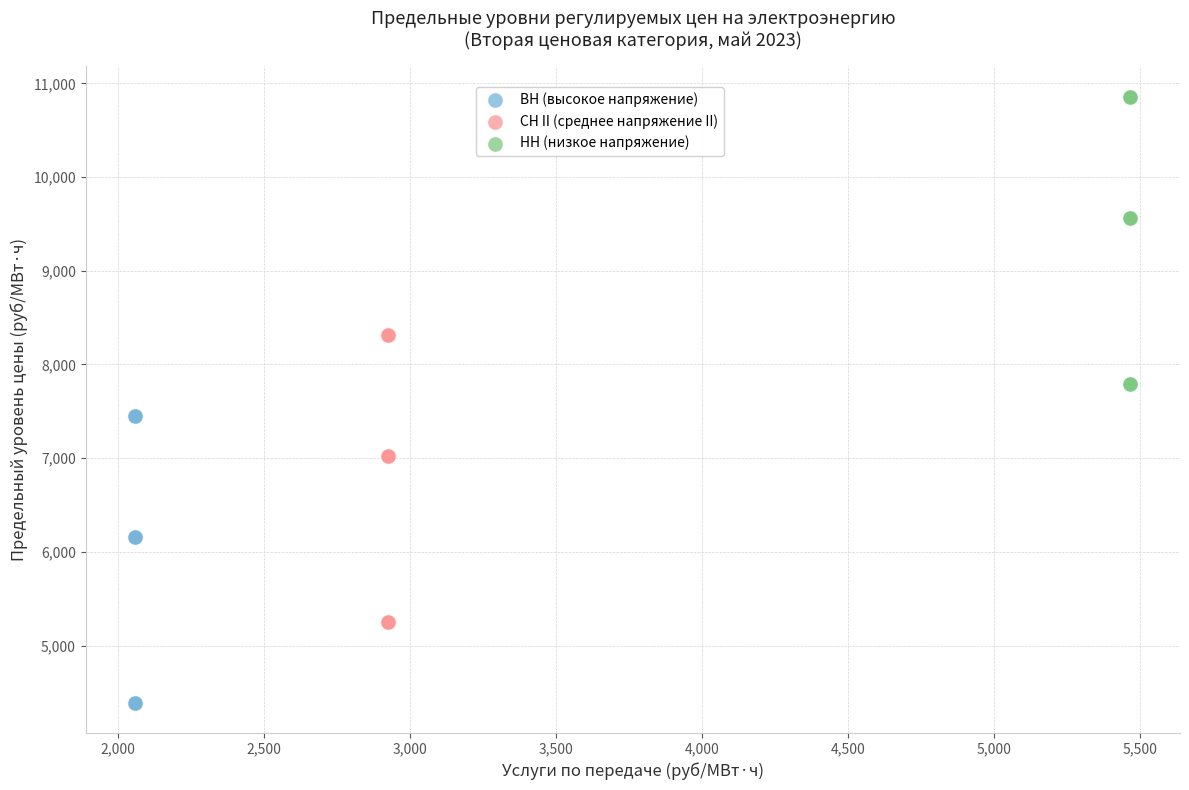

Which series reaches the maximum Y coordinate?

НН (низкое напряжение)